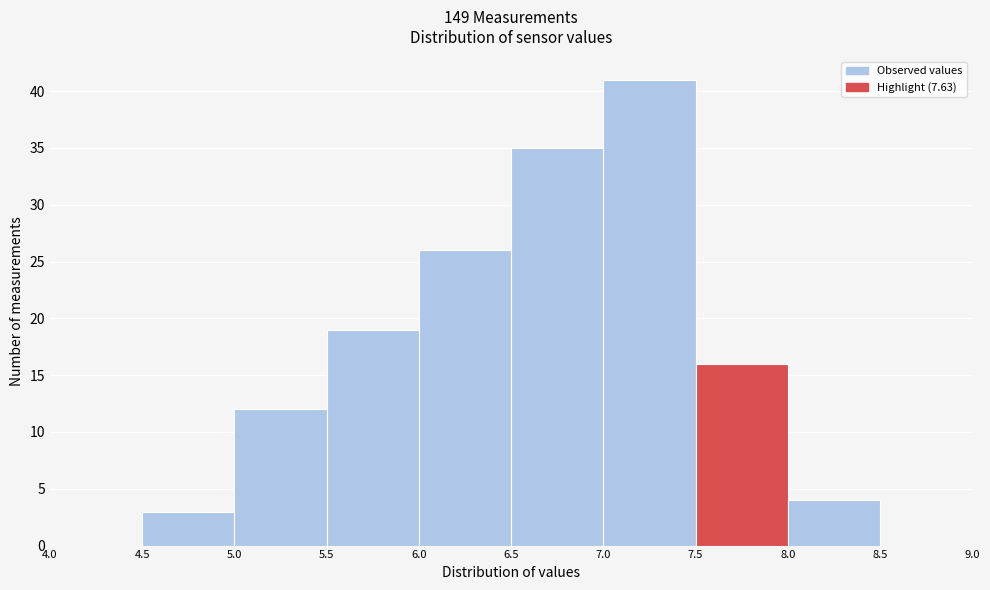

Over which range of the x-axis is the bar tallest?

7.0 to 7.5